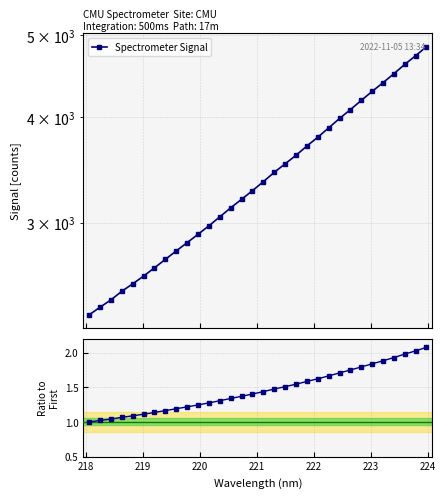

True or false: Spectrometer Signal and Ratio to First intersect in this chart.

False